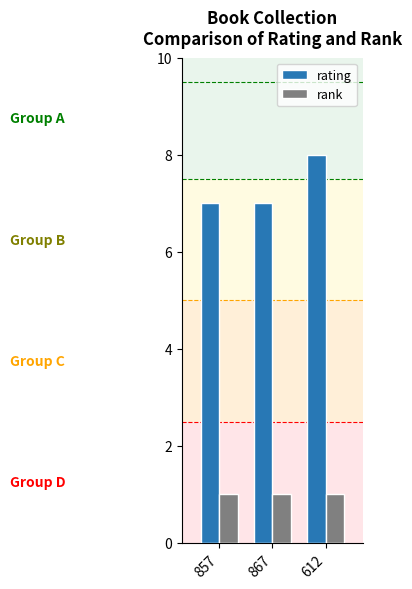

What is the label of the 3rd bar from the left?

612